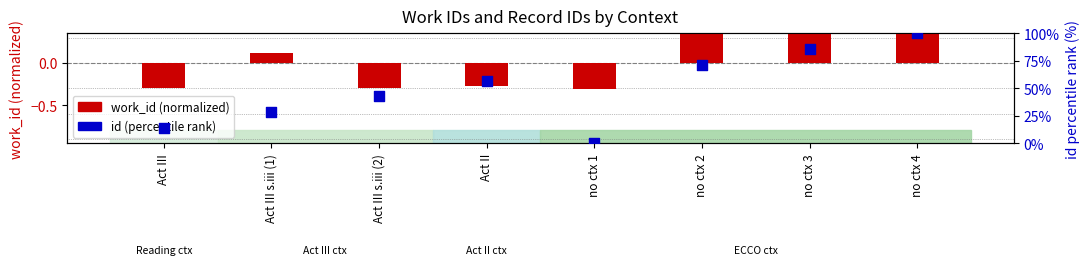

What are all the series names shown in the legend?

work_id (normalized), id (percentile rank)